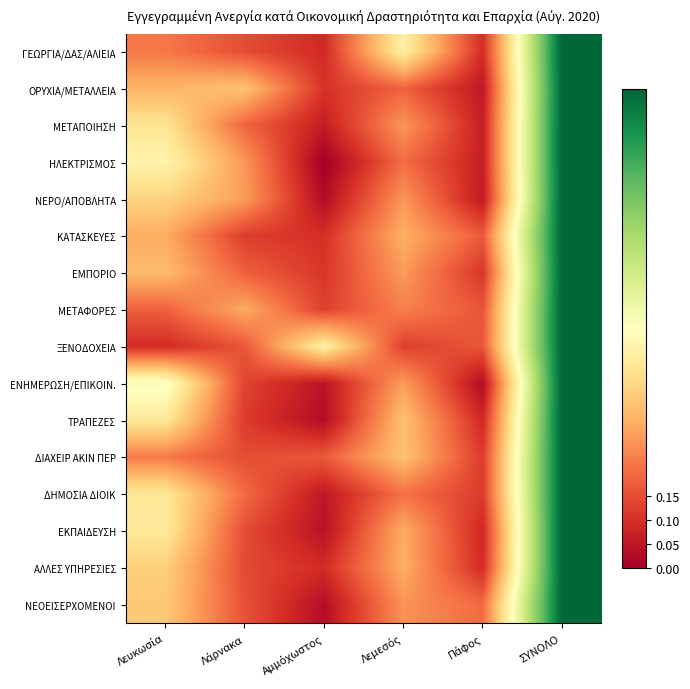

At which category is the sum across all series the highest?

ΣΥΝΟΛΟ